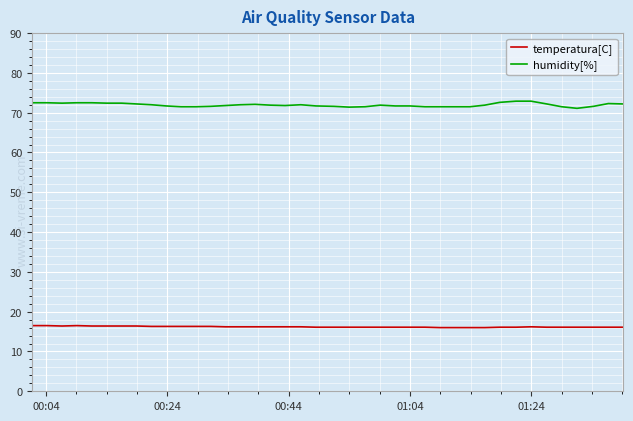

What is the minimum value for humidity[%]?

71.1